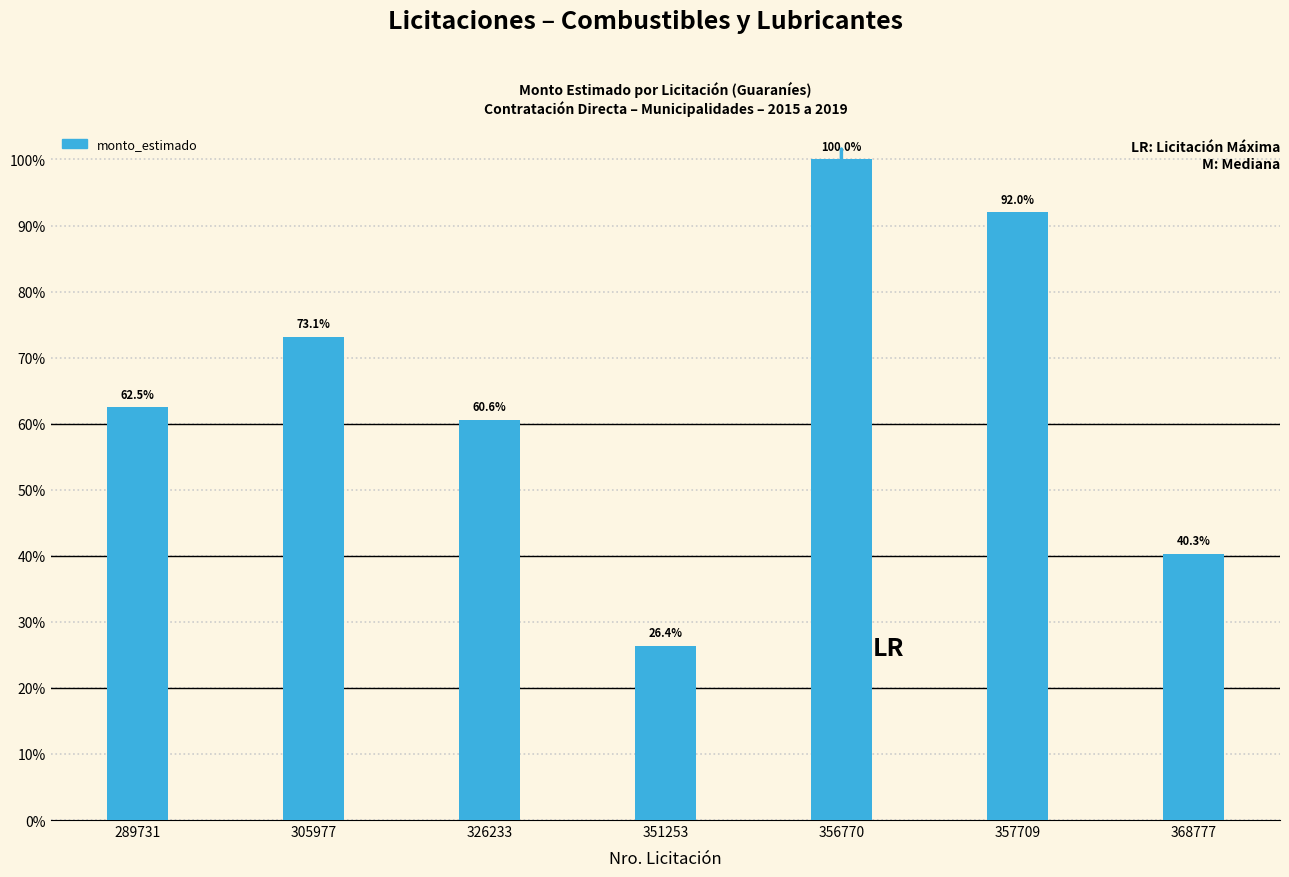

What is the value of the 7th bar from the left?

64504000